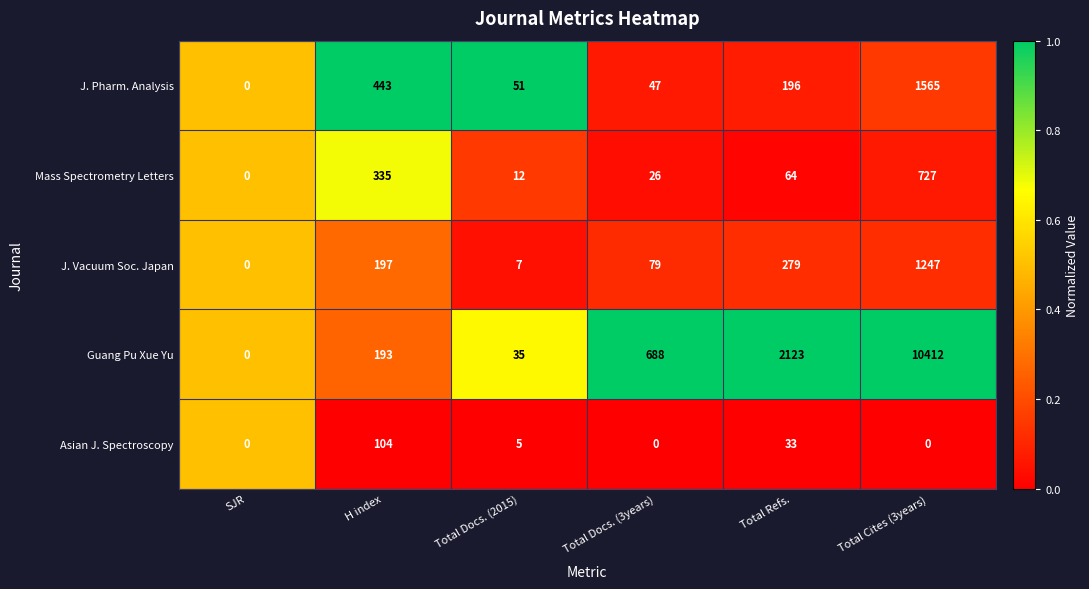

Is it true that J. Pharm. Analysis equals 64 at Total Docs. (3years)?

False